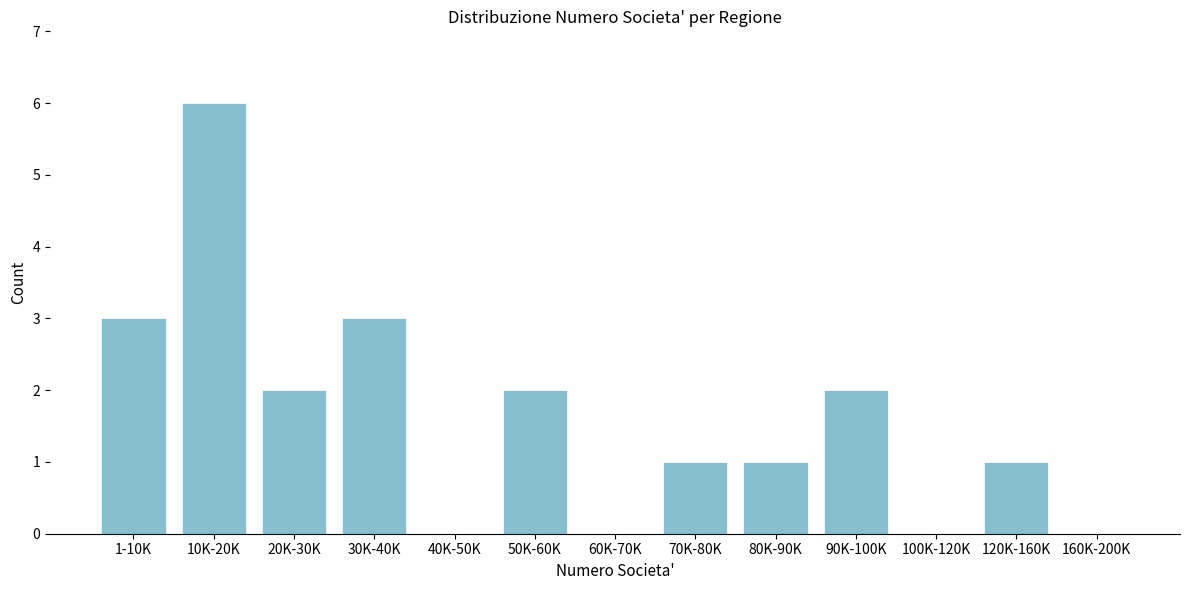

Reading right to left, list all the values displayed in this chart.

160K-200K=0	120K-160K=1	100K-120K=0	90K-100K=2	80K-90K=1	70K-80K=1	60K-70K=0	50K-60K=2	40K-50K=0	30K-40K=3	20K-30K=2	10K-20K=6	1-10K=3